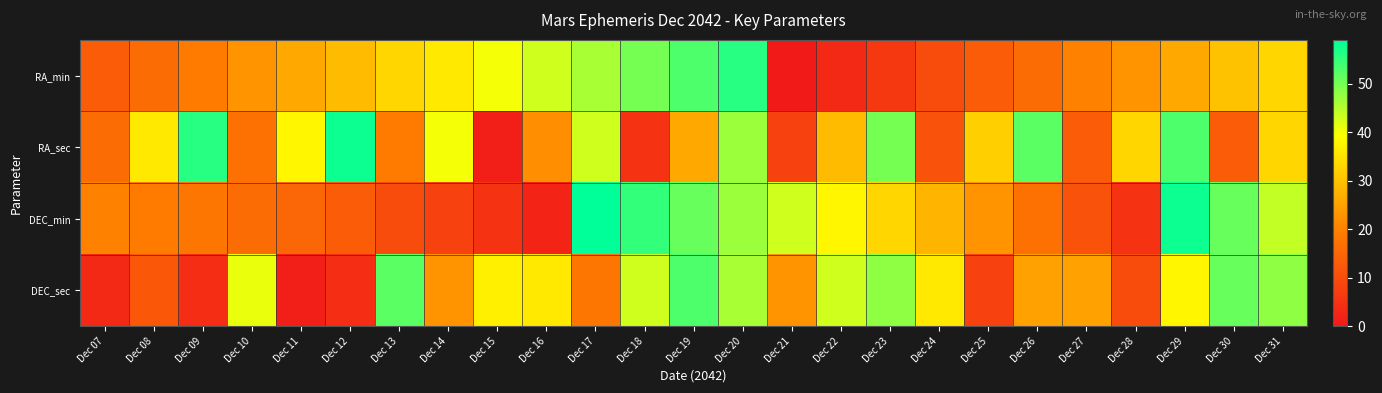

Which series has the largest range (max minus min)?

RA_sec